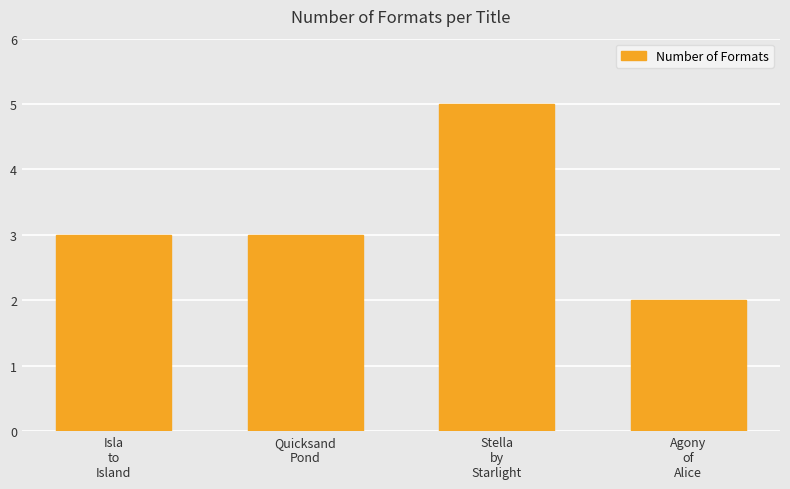

What is the difference between the second highest and minimum values?

1